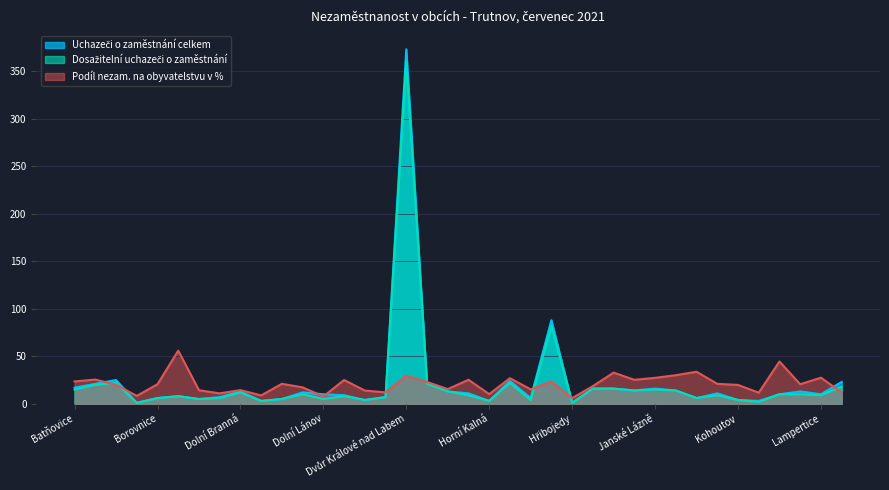

Which series has the largest range (max minus min)?

Uchazeči o zaměstnání celkem